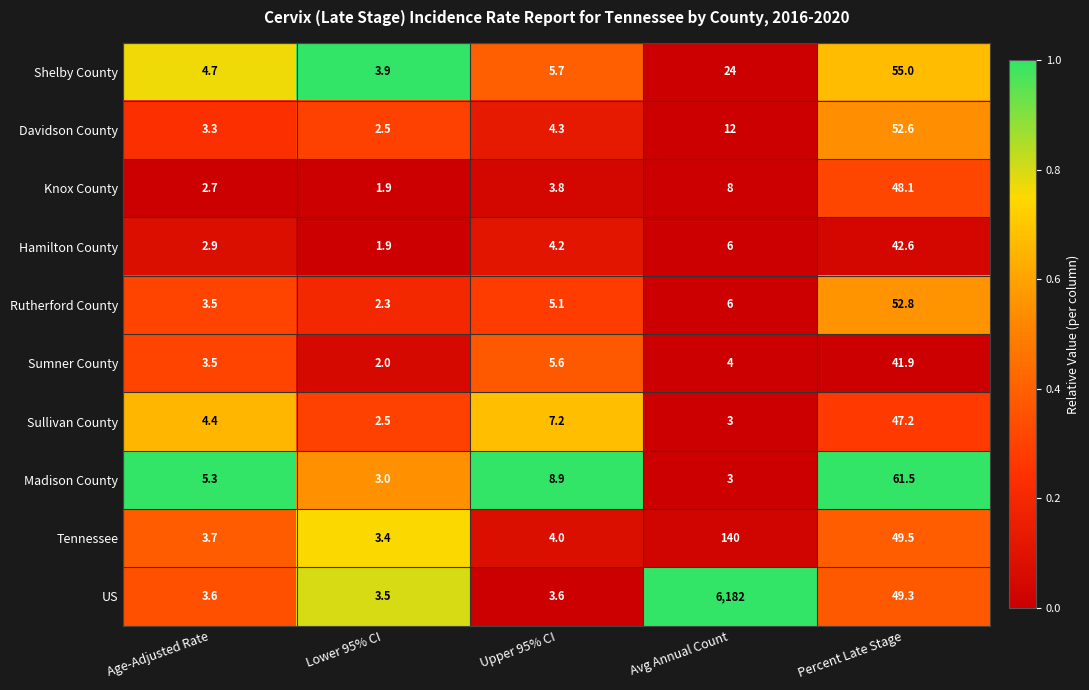

Rank the categories by Sullivan County value from lowest to highest.

Lower 95% CI, Avg Annual Count, Age-Adjusted Rate, Upper 95% CI, Percent Late Stage